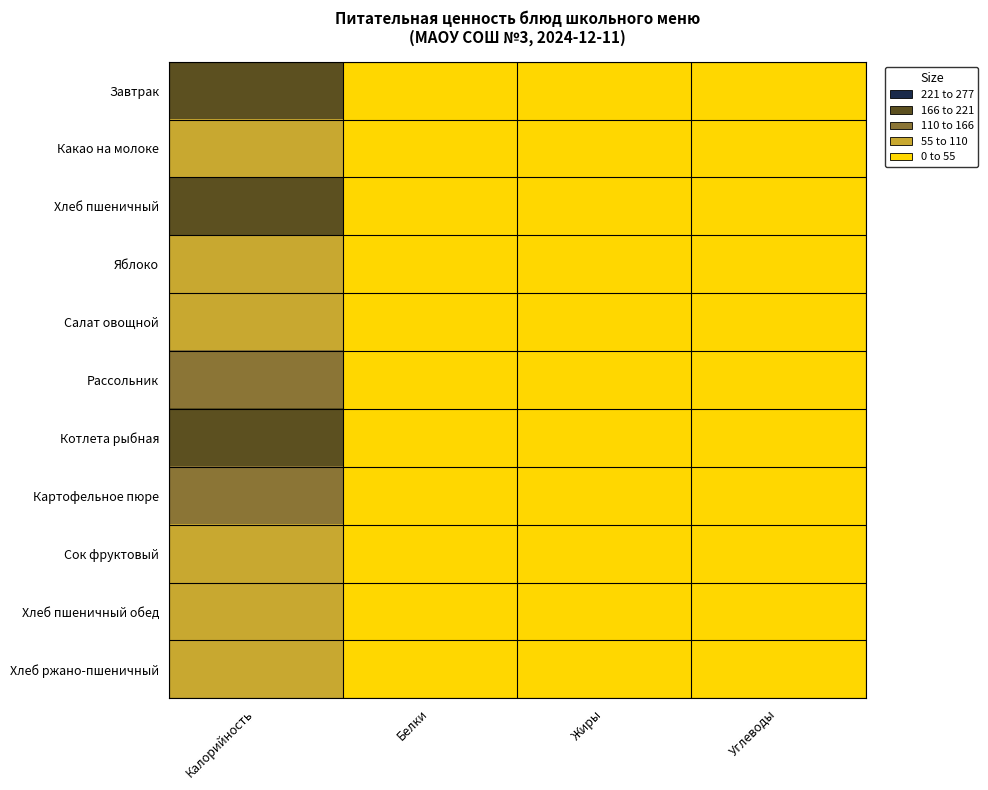

At how many categories does at least one series exceed 174?

1